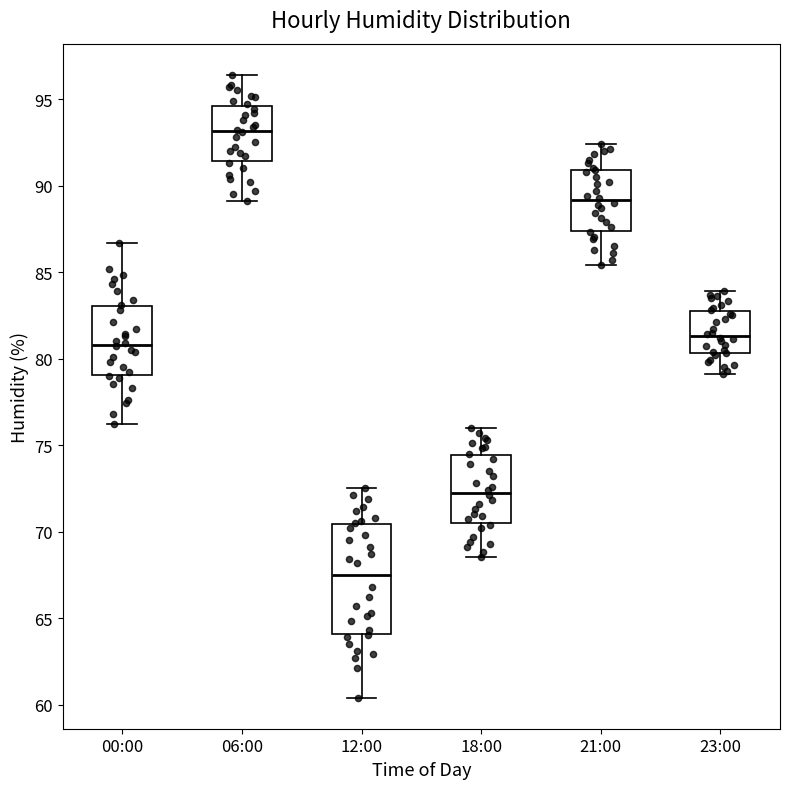

Where is the upper edge of the box for 06:00 on the y-axis? The values are not printed on the chart, so give them approximately, as read against the axis.

94.5